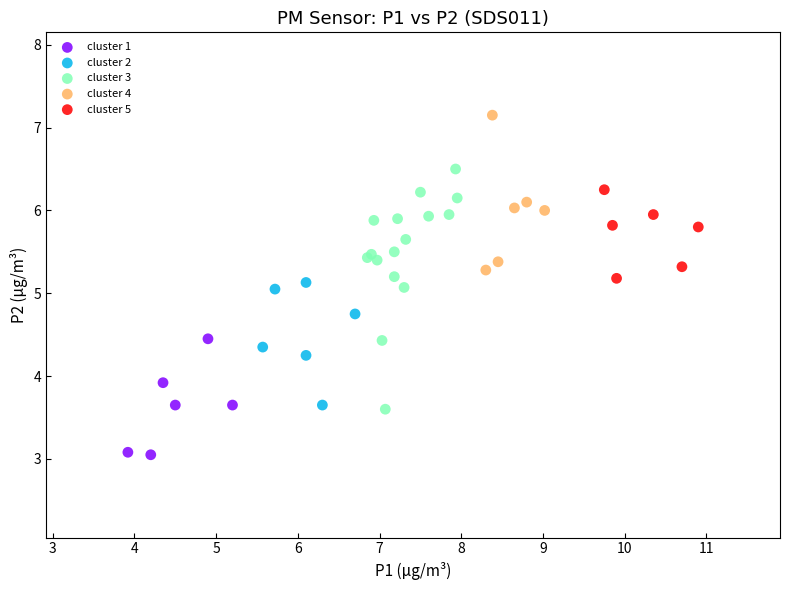

Which series has the widest spread of Y values?

cluster 3